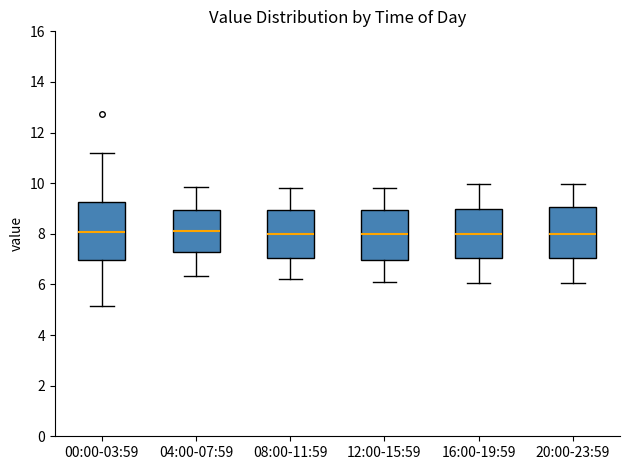

Reading left to right, transcribe this box plot: for each box, give where its median line is, the range the box spans, and where its two whiskers end, as read against the y-axis. The values are not printed on the chart, so give them approximately, as read against the axis.

00:00-03:59: median 8.0, box 7.0 to 9.2, whiskers 5.2 to 11.2
04:00-07:59: median 8.2, box 7.2 to 9.0, whiskers 6.4 to 9.8
08:00-11:59: median 8.0, box 7.0 to 9.0, whiskers 6.2 to 9.8
12:00-15:59: median 8.0, box 7.0 to 9.0, whiskers 6.2 to 9.8
16:00-19:59: median 8.0, box 7.0 to 9.0, whiskers 6.0 to 10.0
20:00-23:59: median 8.0, box 7.0 to 9.0, whiskers 6.0 to 10.0